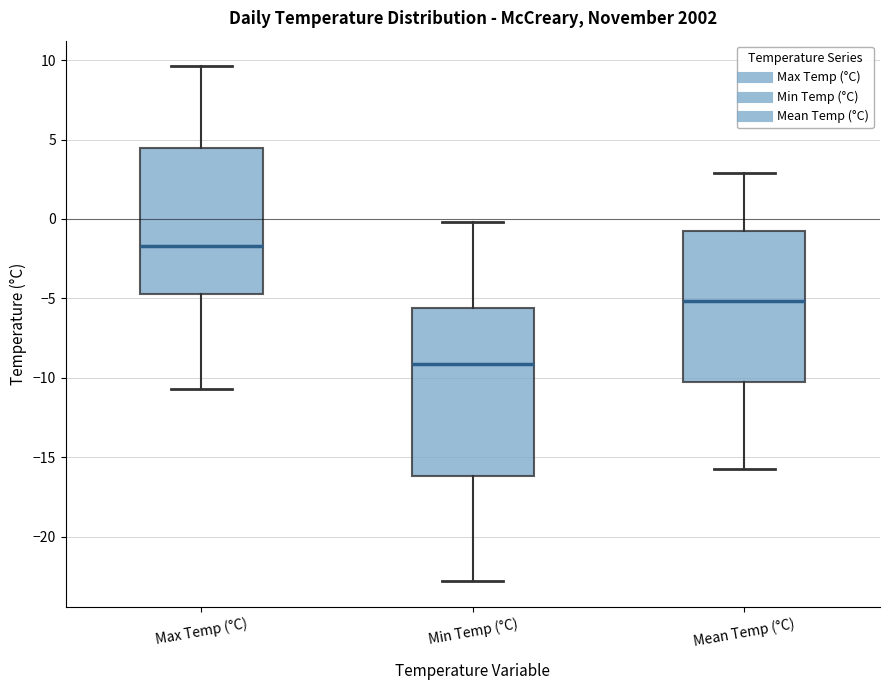

Where does the median line of the box for Mean Temp (°C) sit on the y-axis? The values are not printed on the chart, so give them approximately, as read against the axis.

-5.0